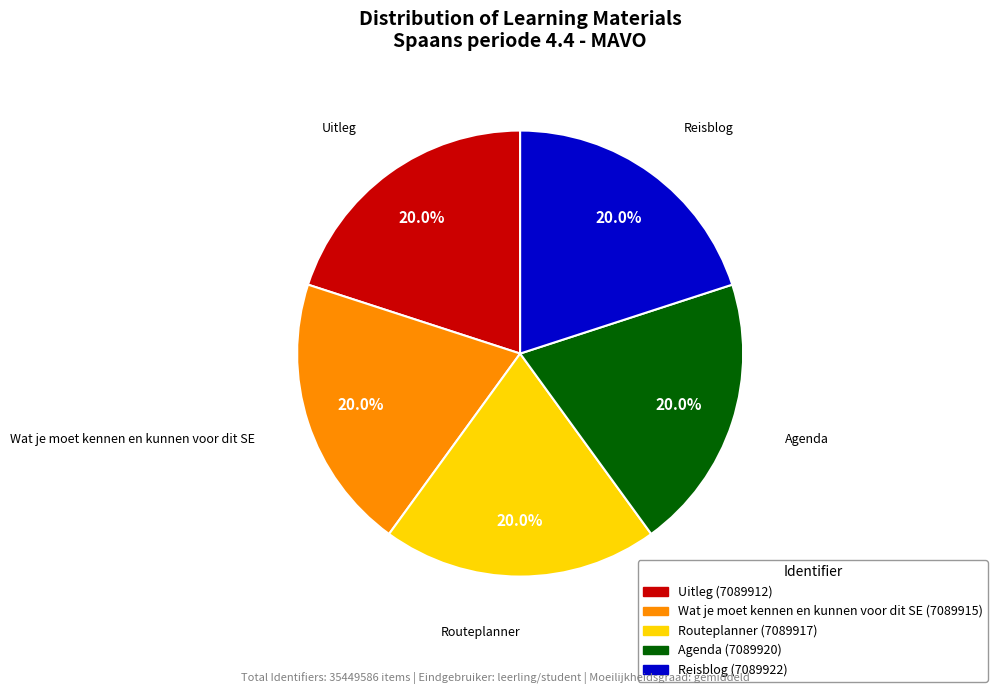

Combined, what portion of the pie is Agenda and Reisblog?

40.0%